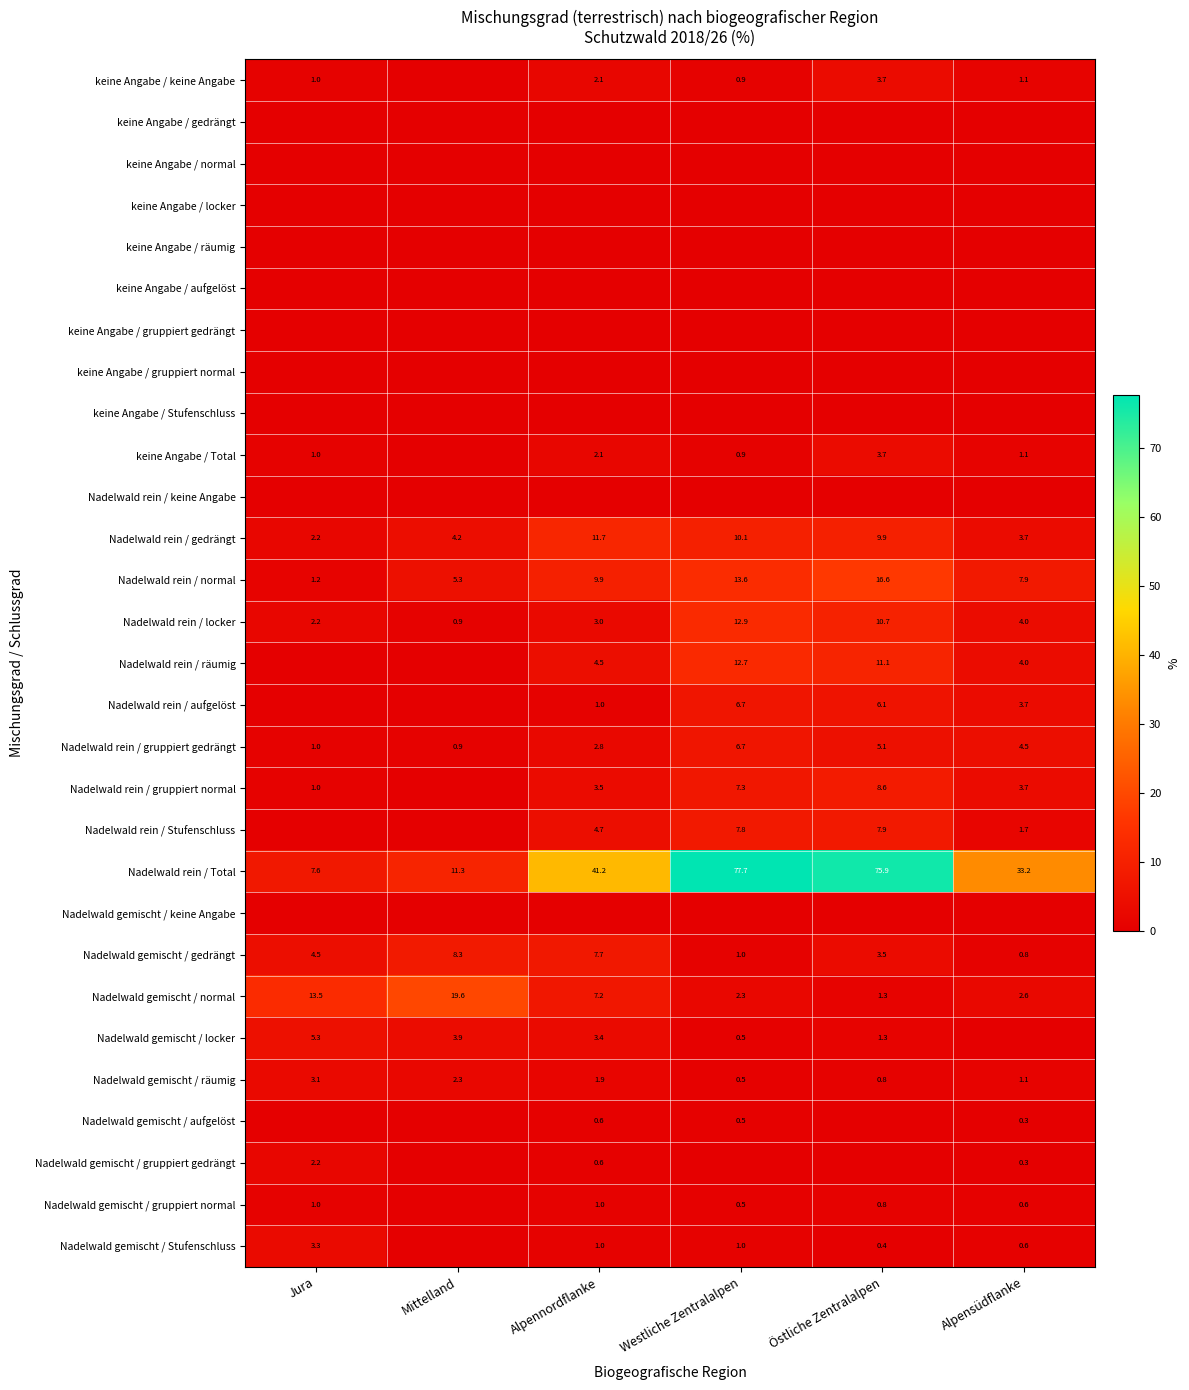

What is the difference between the maximum and minimum values in the Nadelwald rein / normal series?

15.4